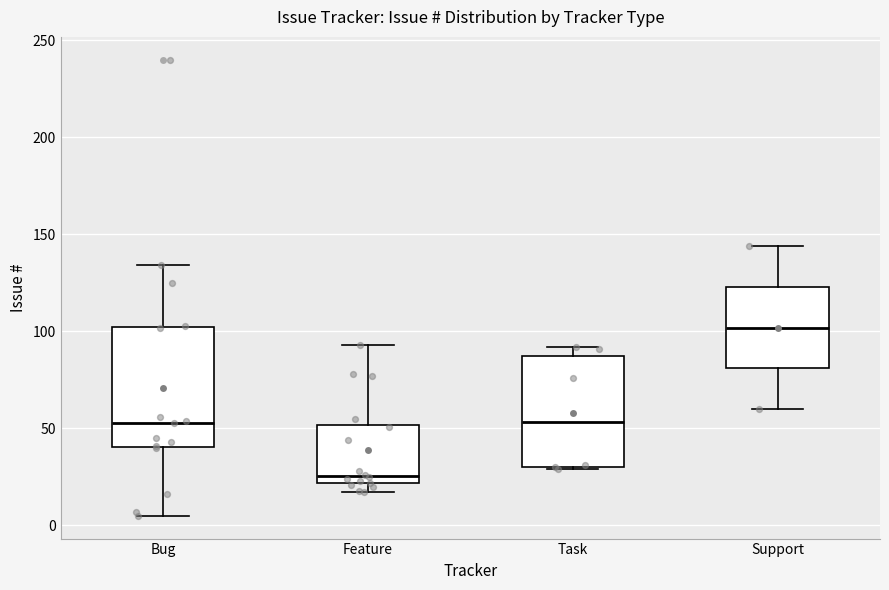

Where is the lower edge of the box for Task on the y-axis? The values are not printed on the chart, so give them approximately, as read against the axis.

30